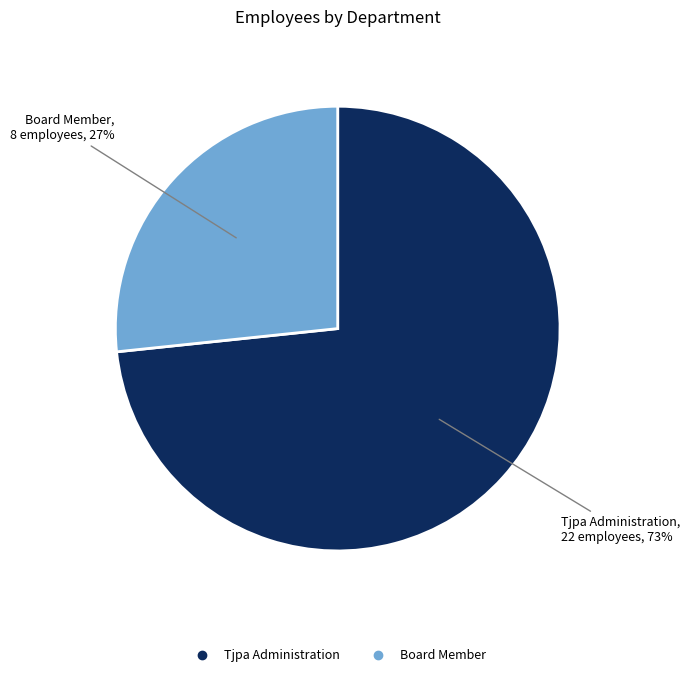

What is the smallest slice in the pie chart?

Board Member